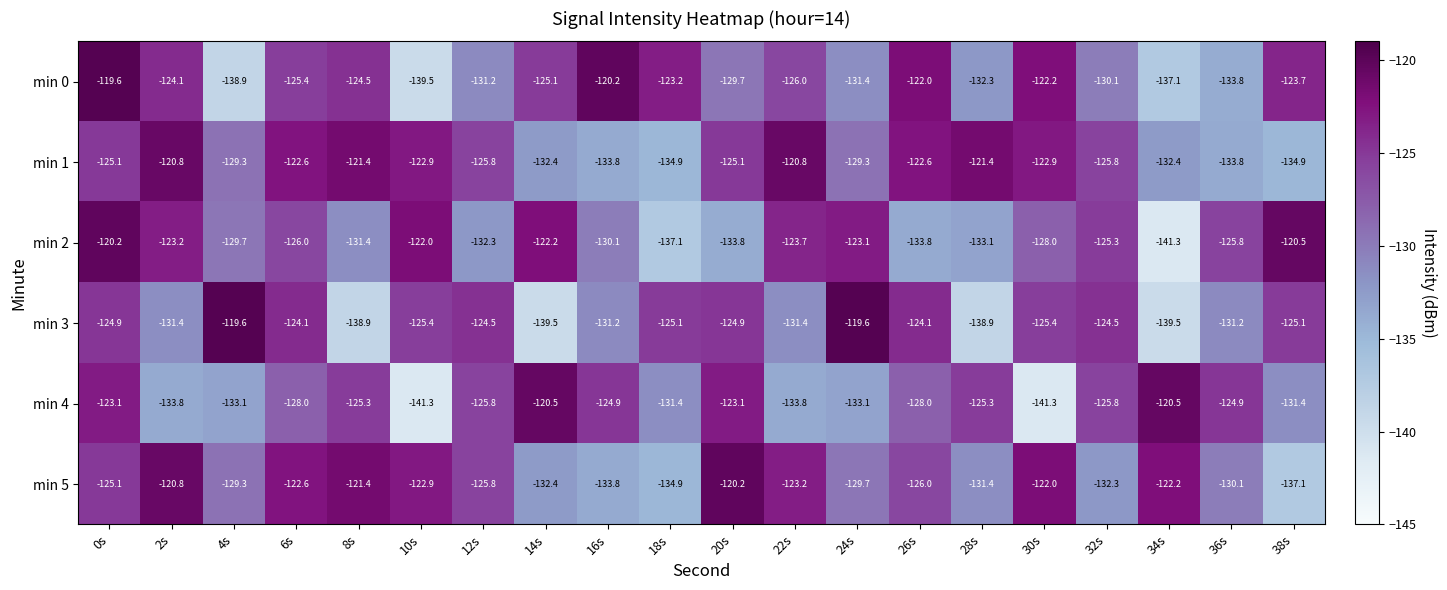

What is the total value across all series at 8s?

-762.9